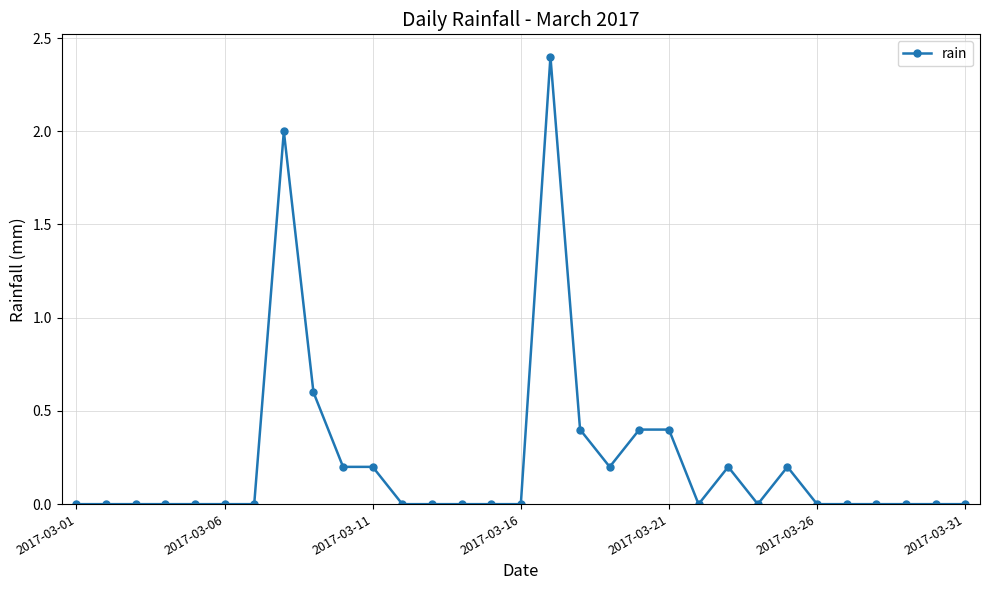

What is the value of the 9th point from the left?

0.6